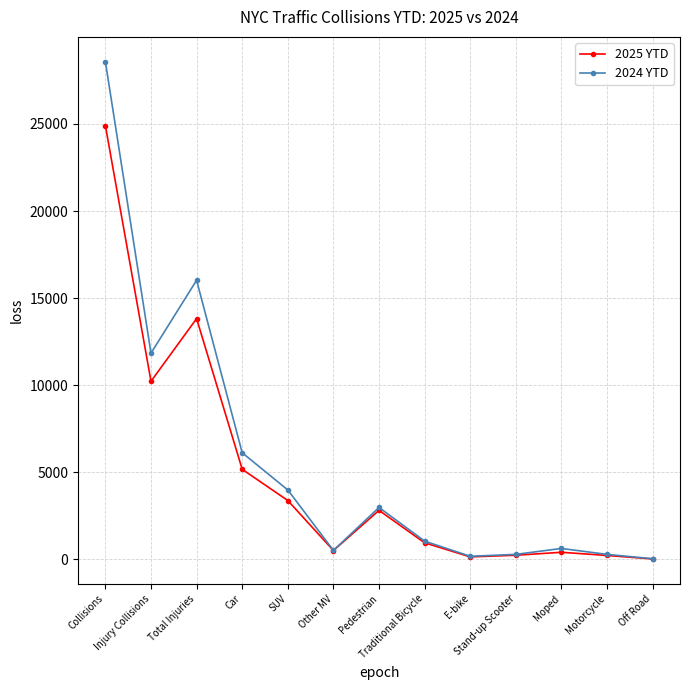

Read the 2025 YTD value at Injury Collisions, to the nearest 100.

10200